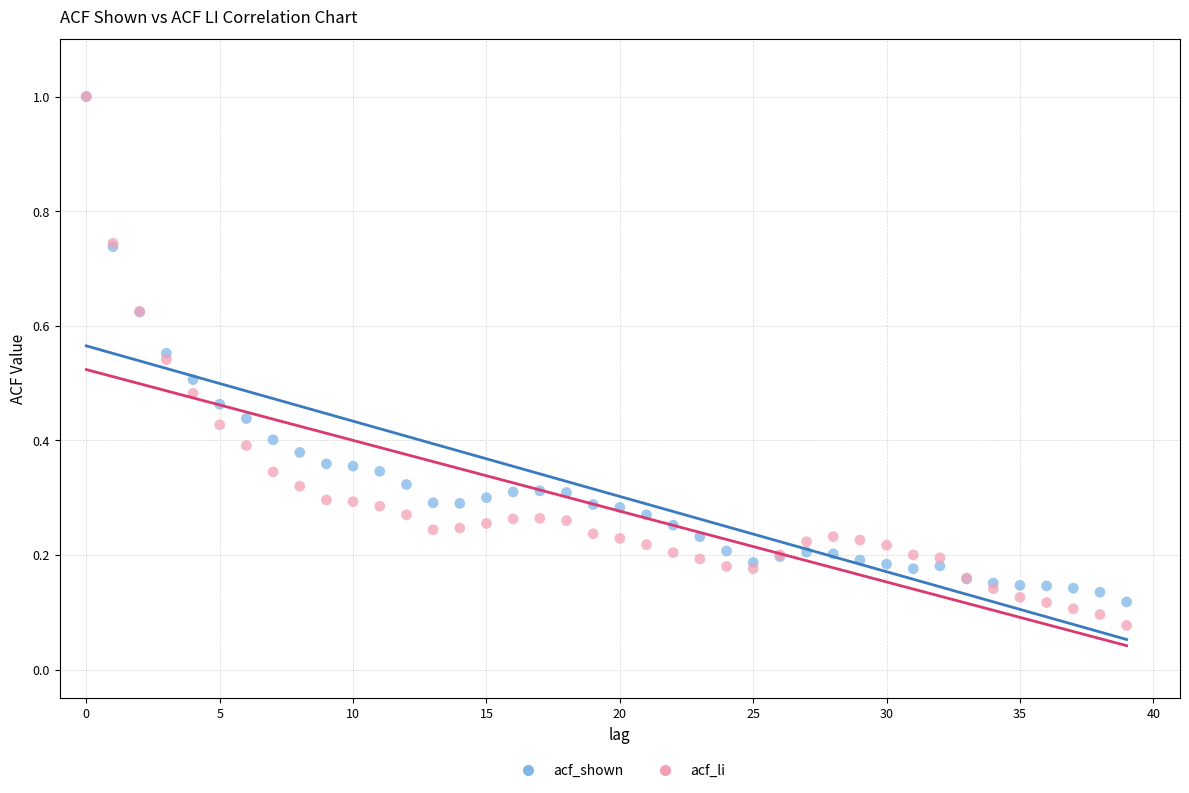

What are all the series names shown in the legend?

acf_shown, acf_li